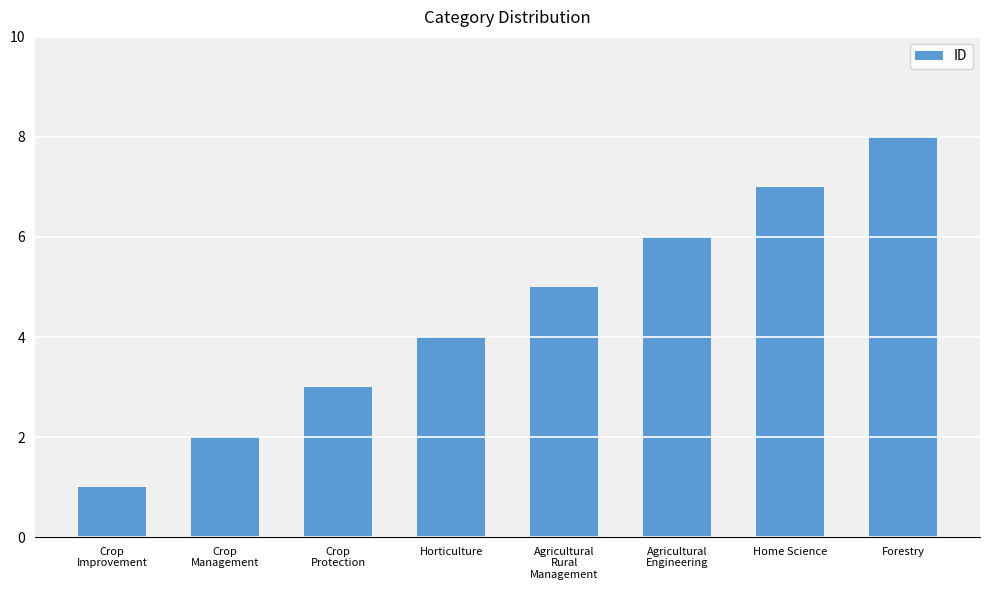

Reading left to right, extract all data points from this chart.

Crop
Improvement=1	Crop
Management=2	Crop
Protection=3	Horticulture=4	Agricultural
Rural
Management=5	Agricultural
Engineering=6	Home Science=7	Forestry=8